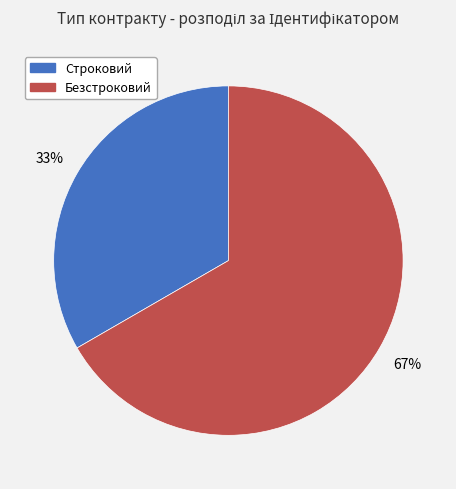

How many segments does this pie chart have?

2